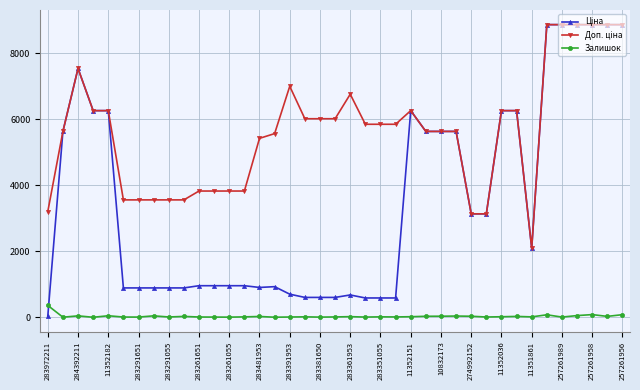

True or false: Залишок has more than 0 points higher than both neighbors.

True